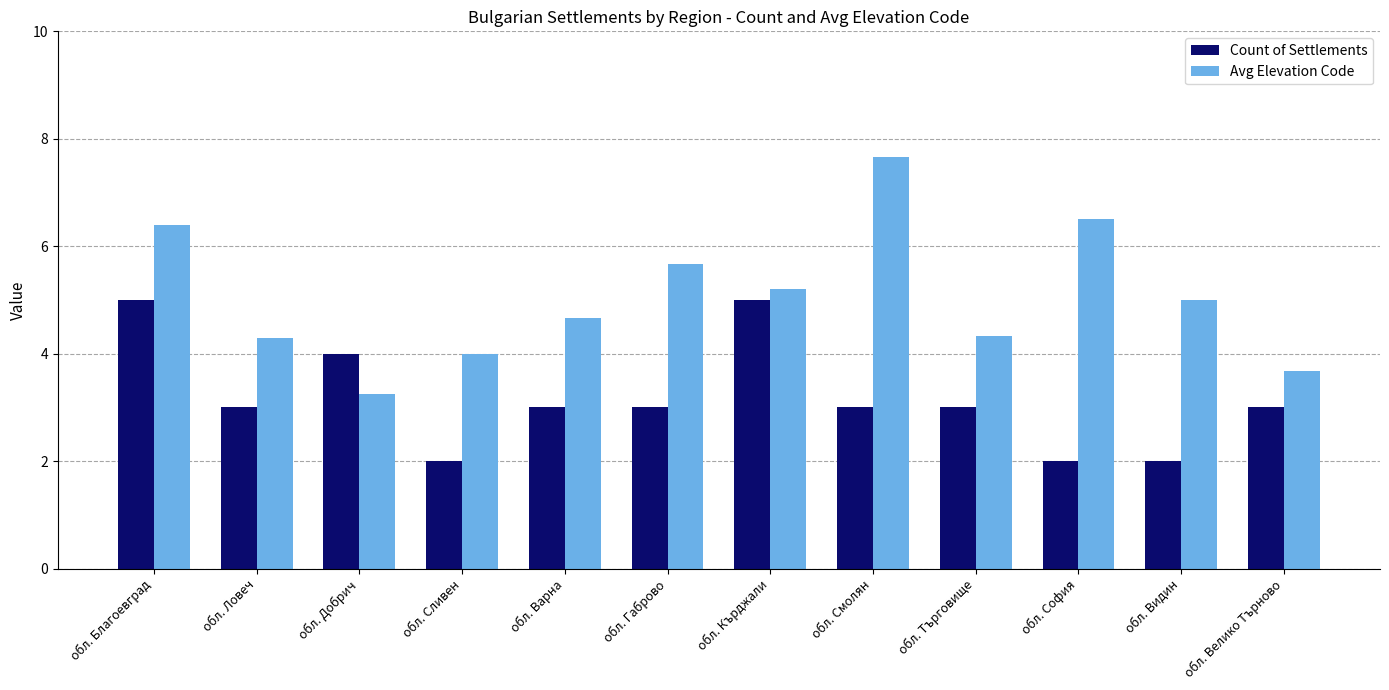

At which label does Count of Settlements first exceed 3?

обл. Благоевград